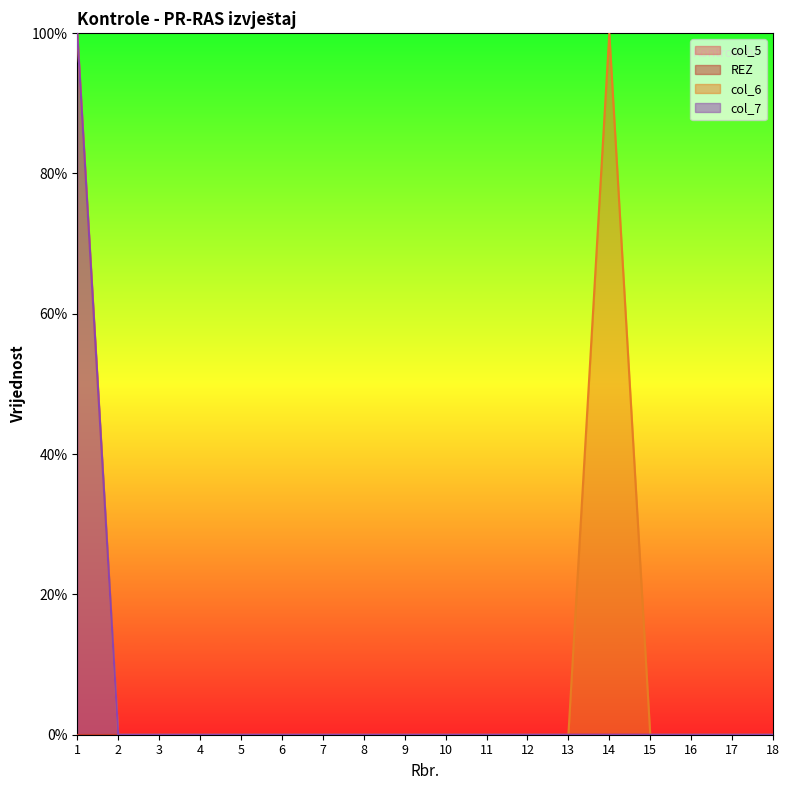

True or false: col_6 and col_7 cross at least once.

False